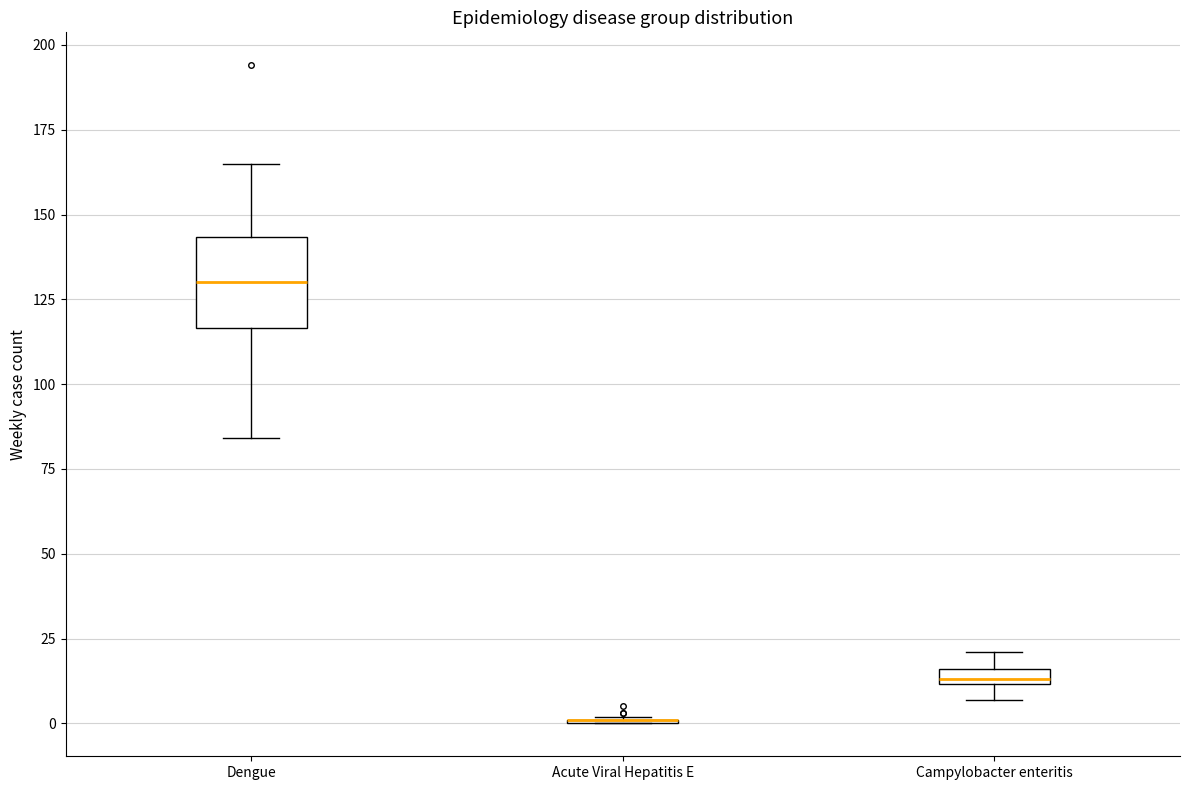

Which box is the tallest, from its lower edge to its upper edge?

Dengue